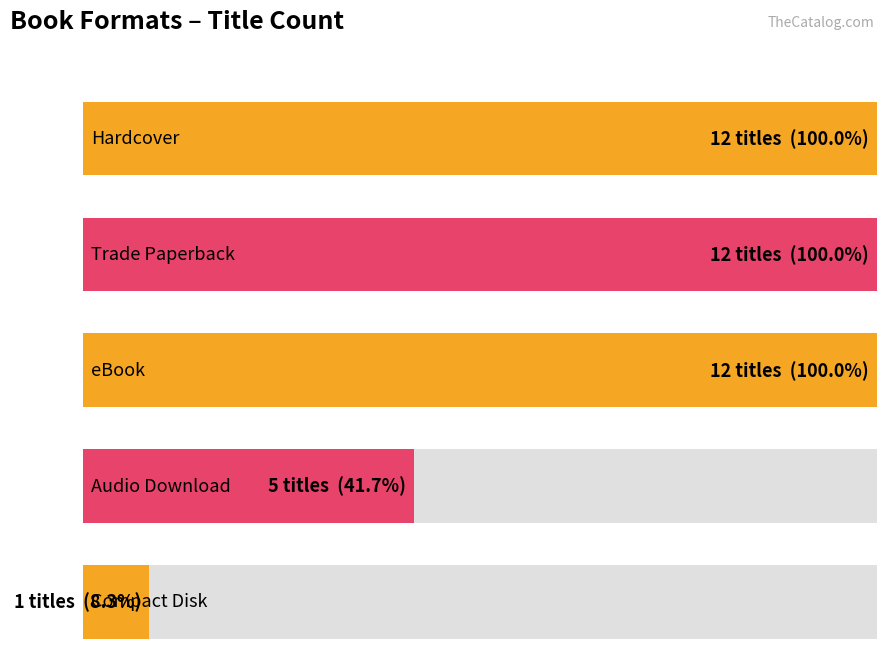

How many bars are there in total?

5